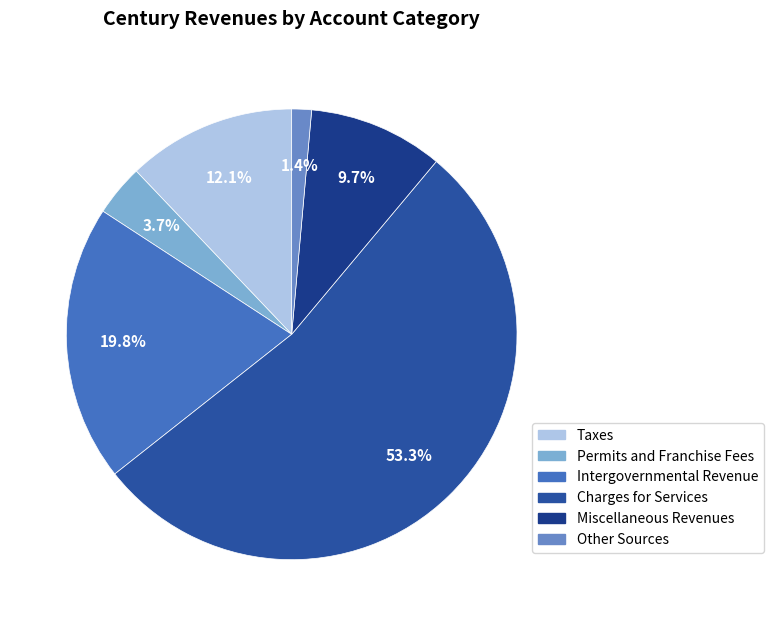

How many segments does this pie chart have?

6